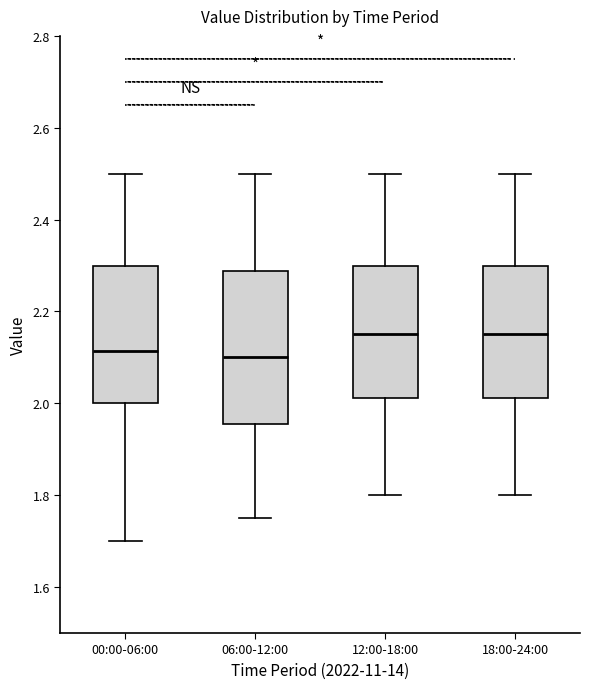

Where is the upper edge of the box for 18:00-24:00 on the y-axis? The values are not printed on the chart, so give them approximately, as read against the axis.

2.30